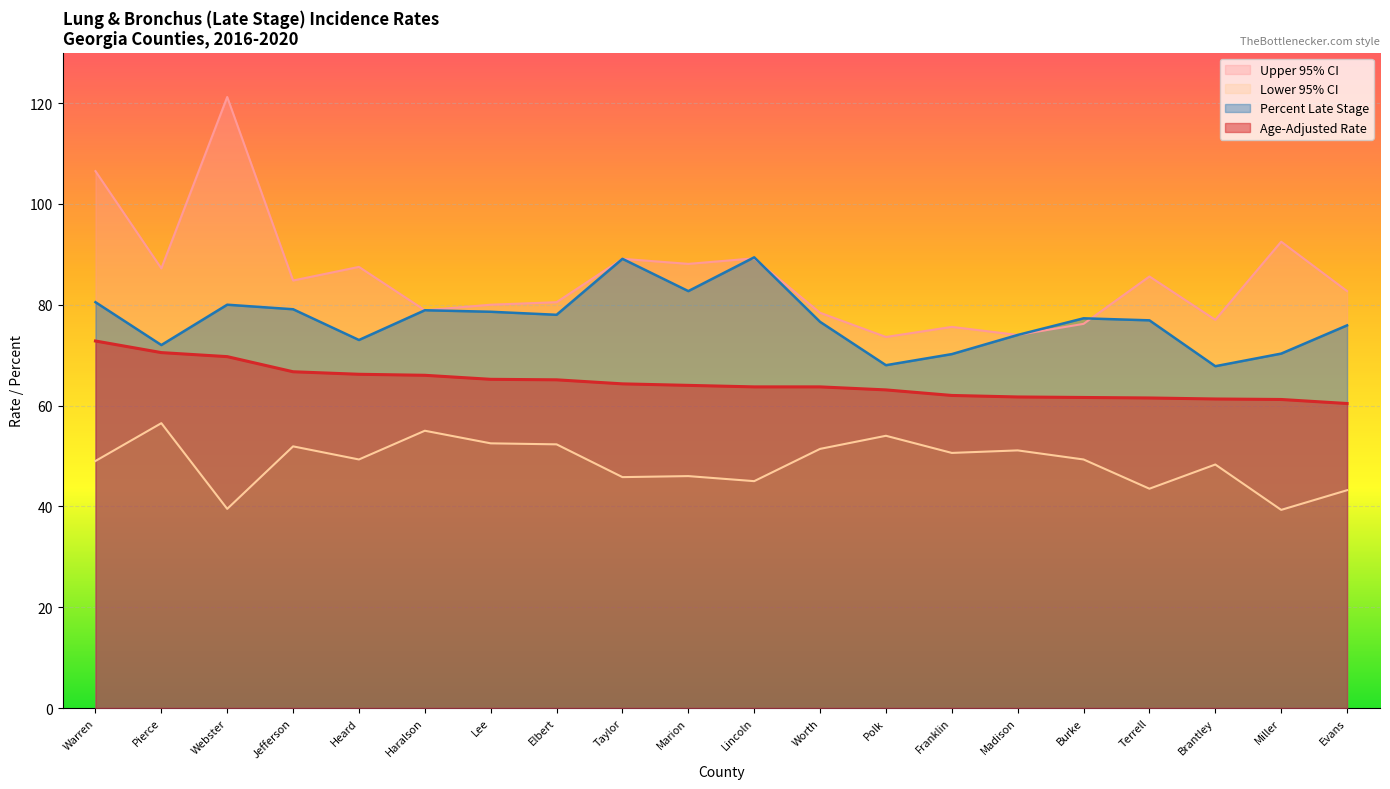

At which label does Upper 95% CI reach its minimum?

Polk